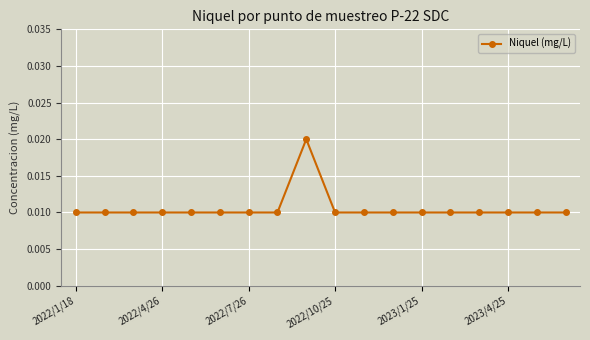

How many values are between 0 and 1?

18